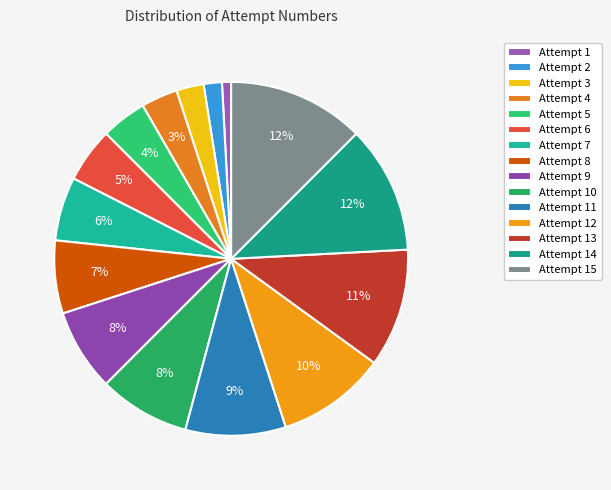

How many segments does this pie chart have?

15